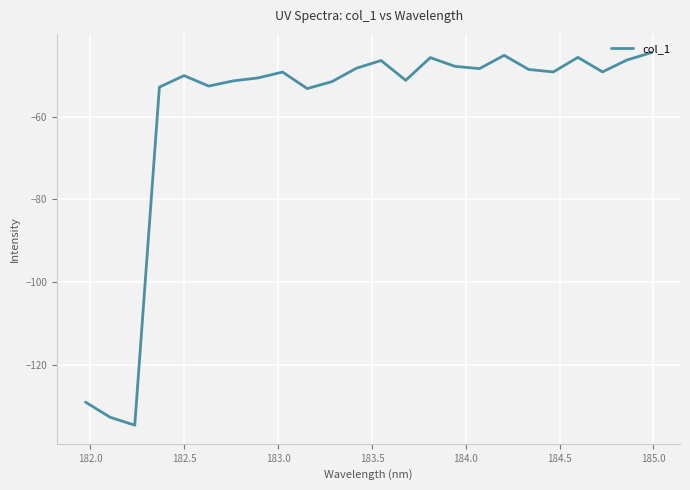

What is the greatest value displayed?

-44.5